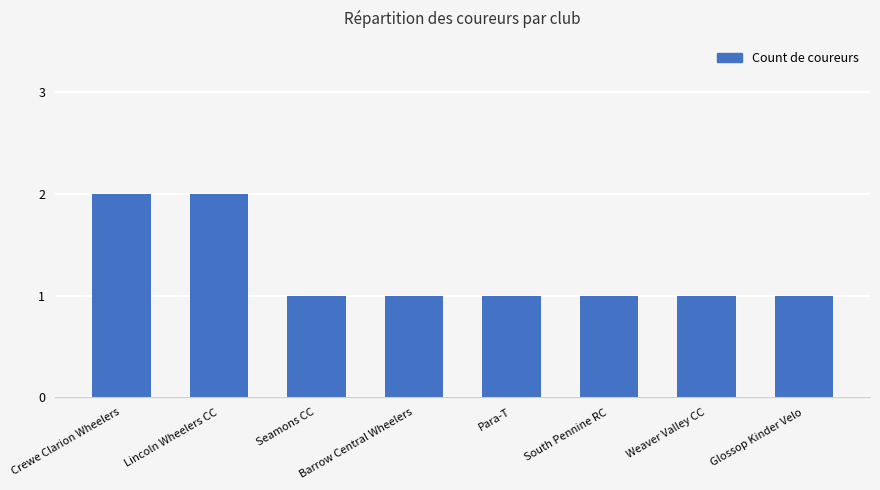

What is the label of the 5th bar from the left?

Para-T